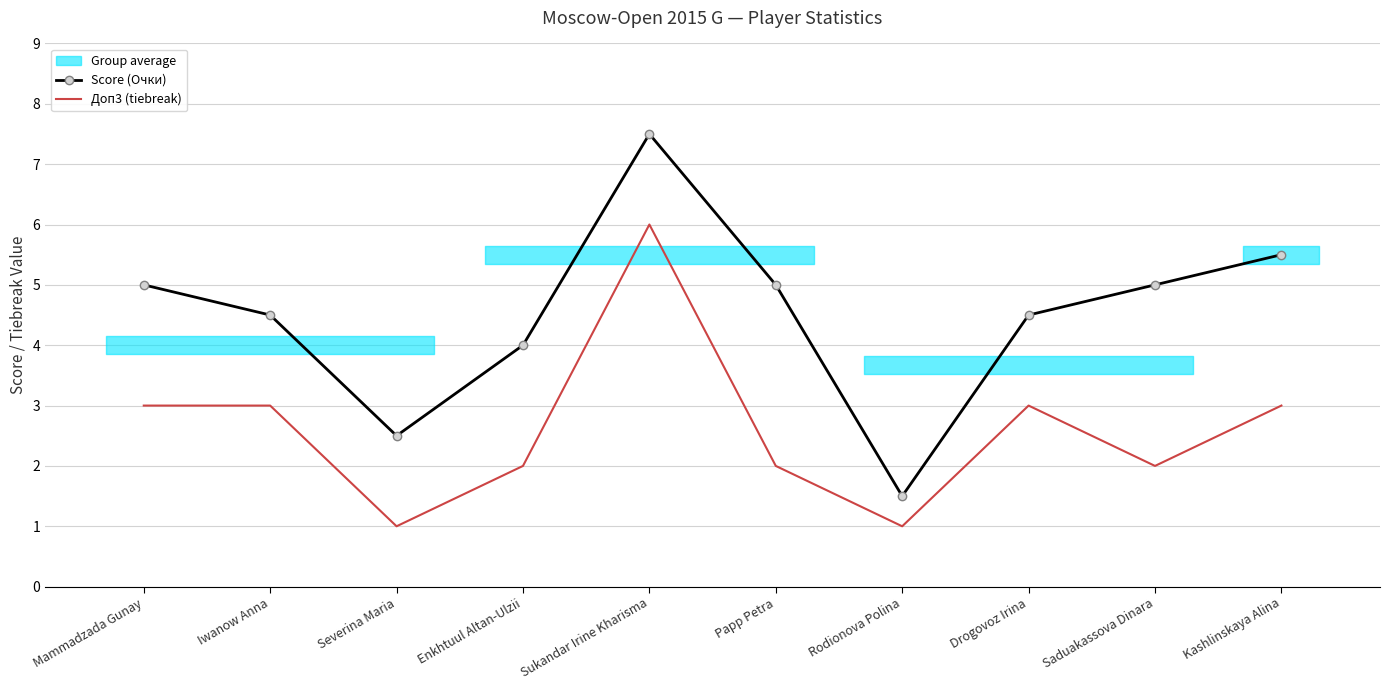

True or false: Доп3 (tiebreak) has more than 0 interior local peaks.

True